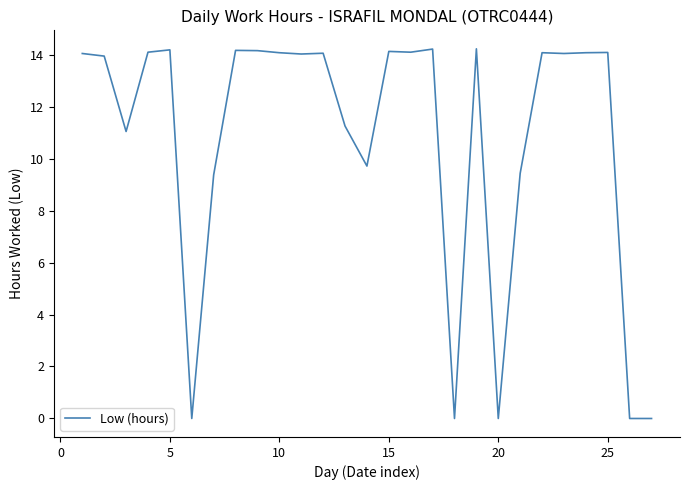

What is the difference between the maximum and minimum values?

14.2